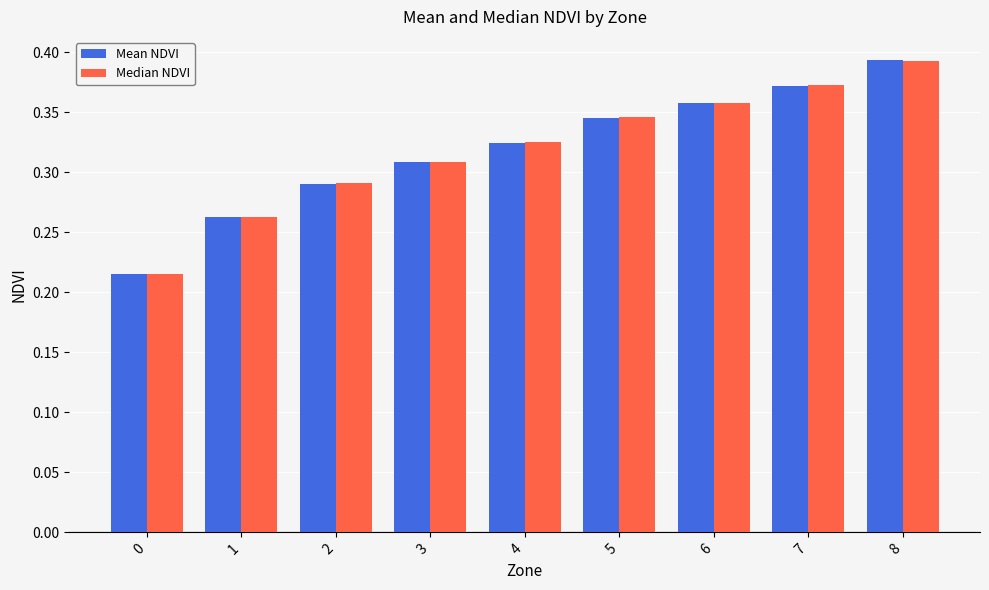

Is the value of Median NDVI at 4 greater than the value of Mean NDVI at 5?

No